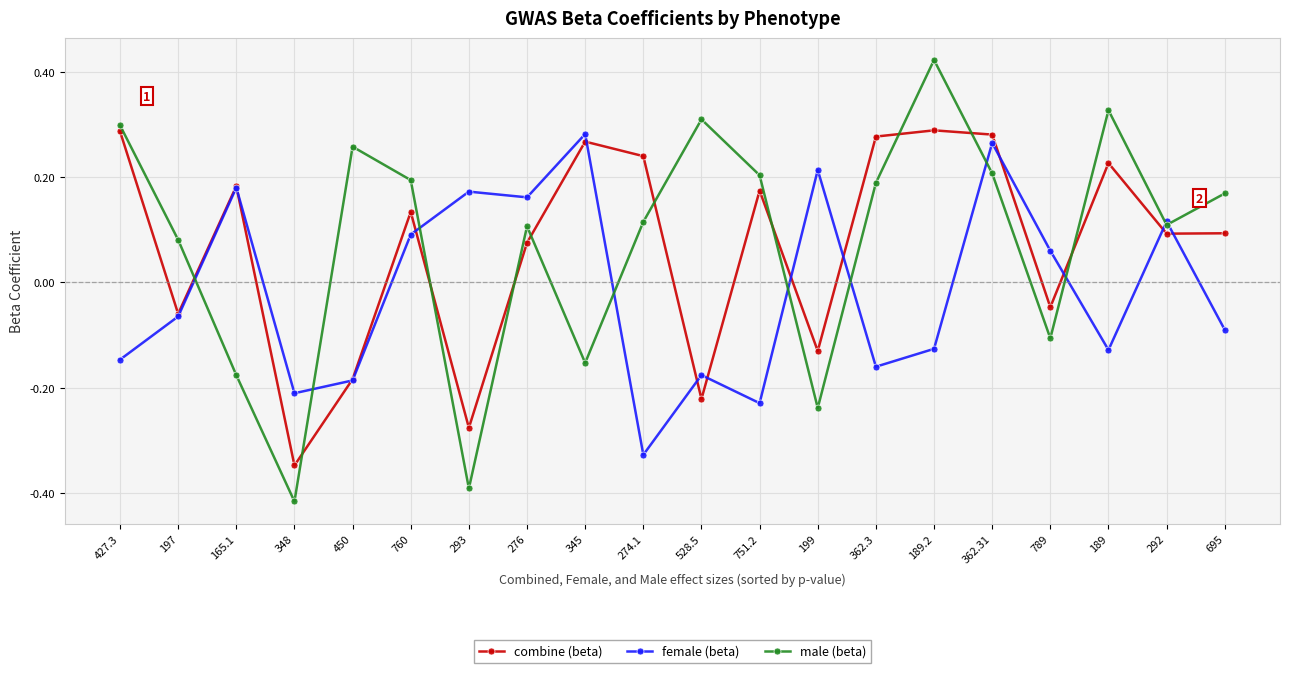

At how many categories does at least one series exceed 0?

19